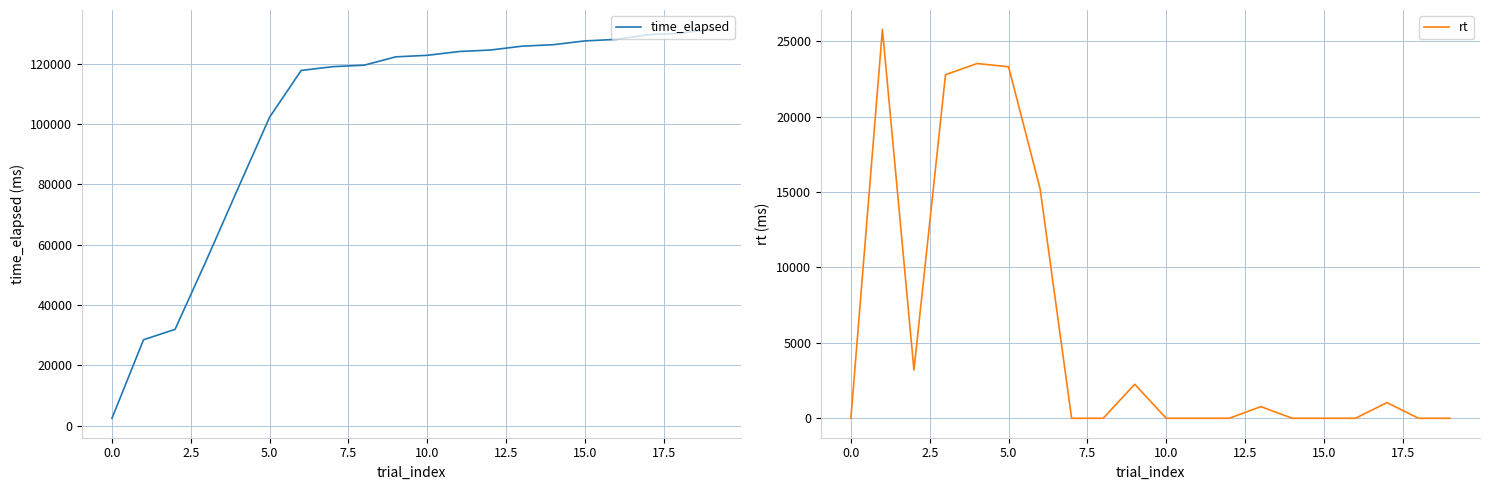

What is the label of the 17th point from the left?

16